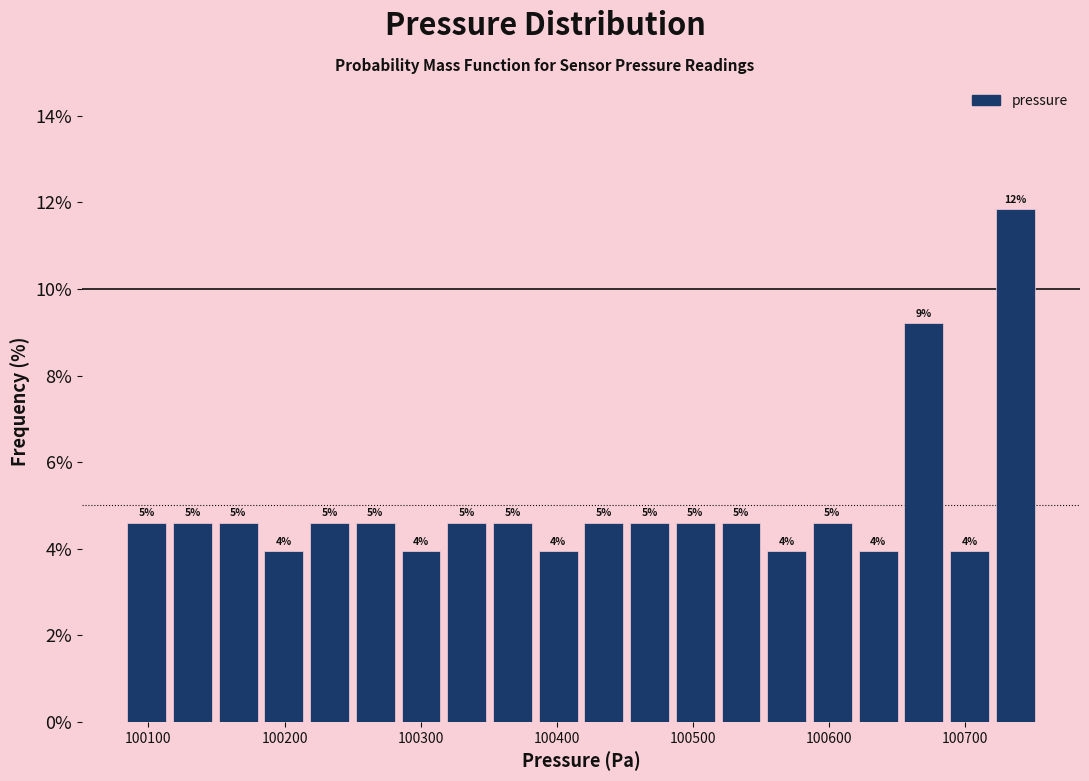

Around what value on the x-axis is the tallest bar? Give the approximate position of its centre, as read against the axis.

100740